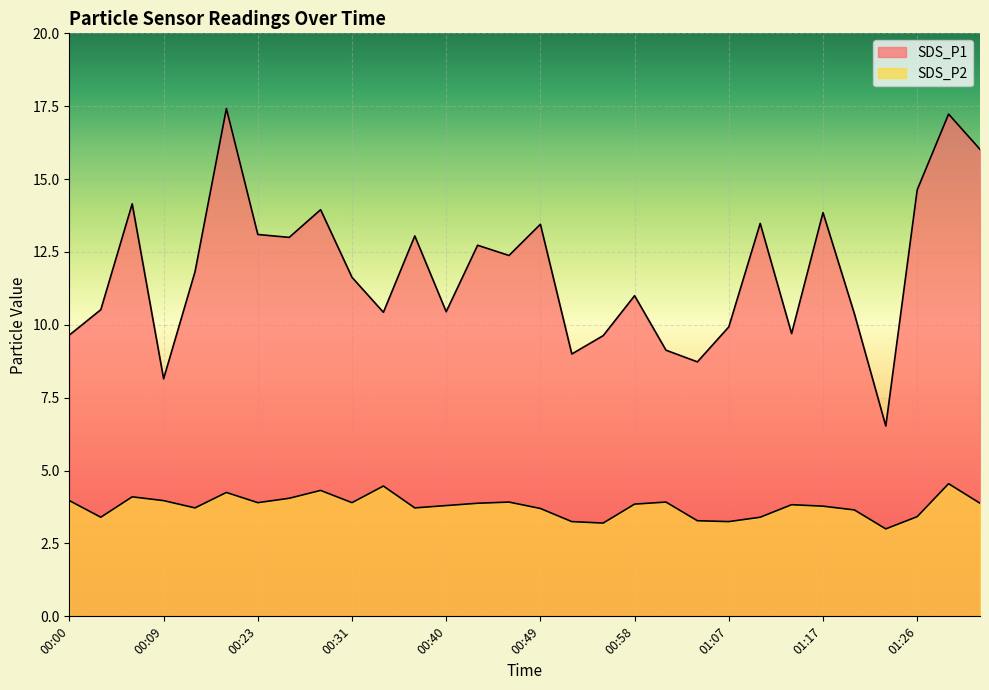

At which category does the chart reach its peak across all series?

00:15